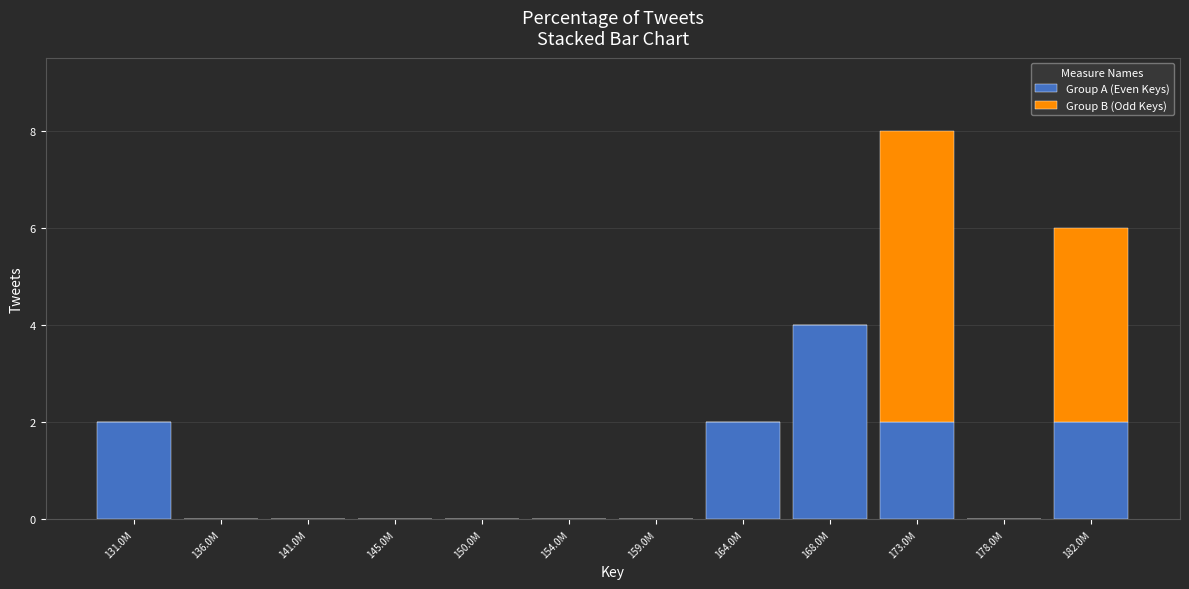

Reading left to right, transcribe the values for Group A (Even Keys).

131.0M=2	136.0M=0	141.0M=0	145.0M=0	150.0M=0	154.0M=0	159.0M=0	164.0M=2	168.0M=4	173.0M=2	178.0M=0	182.0M=2